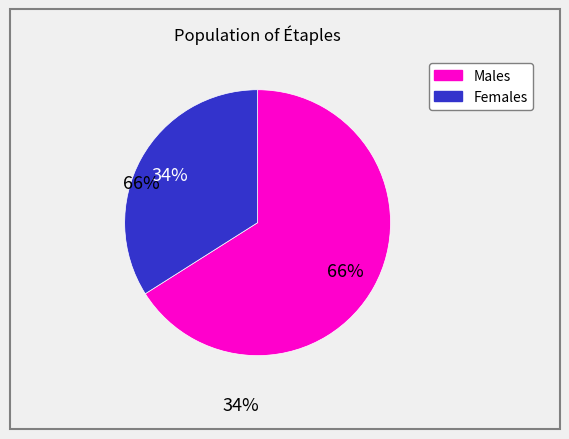

To the nearest percent, what is the average slice percentage?

50%